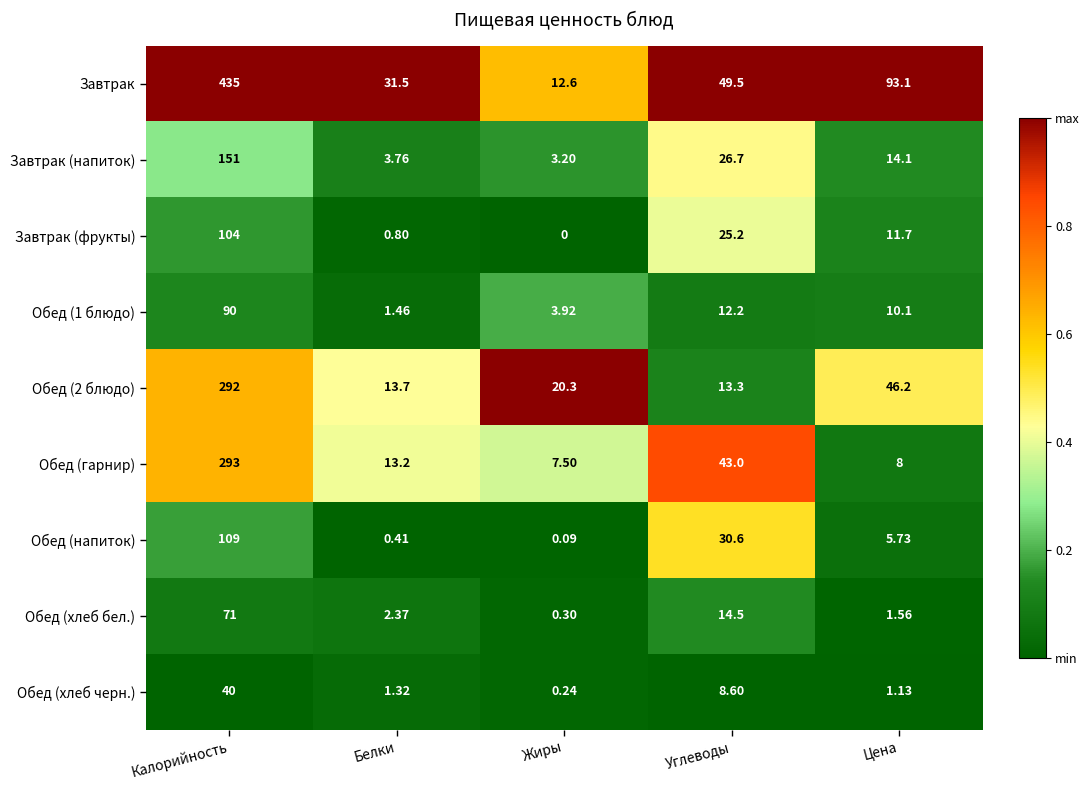

Is the value of Обед (хлеб бел.) at Калорийность greater than the value of Завтрак at Калорийность?

No